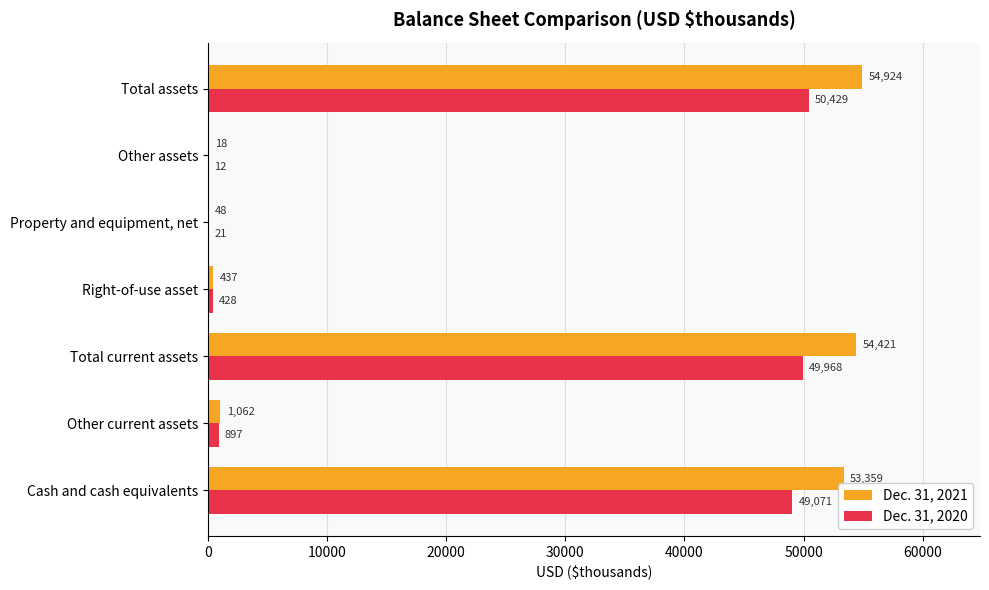

What is the highest value of the Dec. 31, 2020 series?

50429